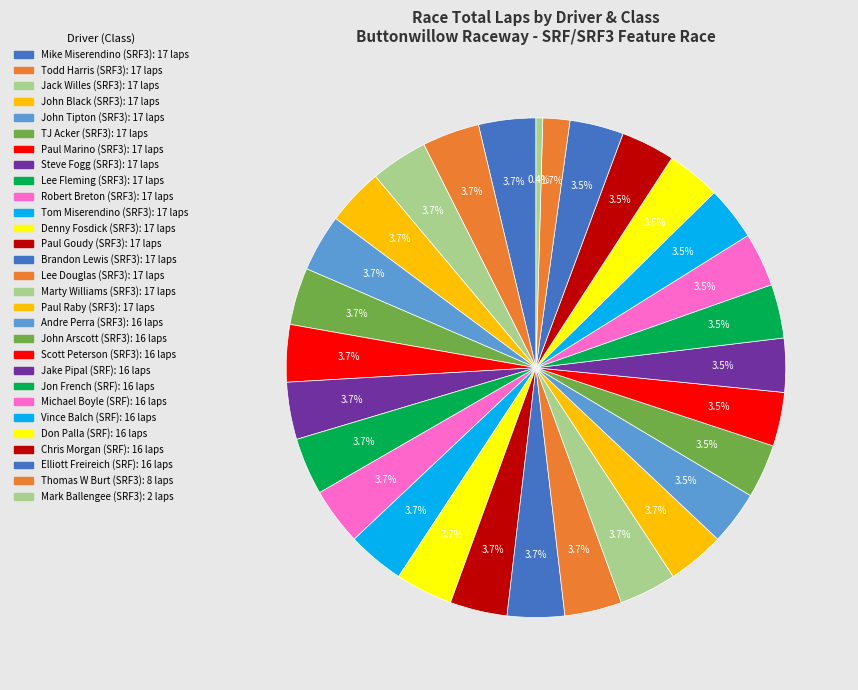

To the nearest percent, what is the average slice percentage?

3%